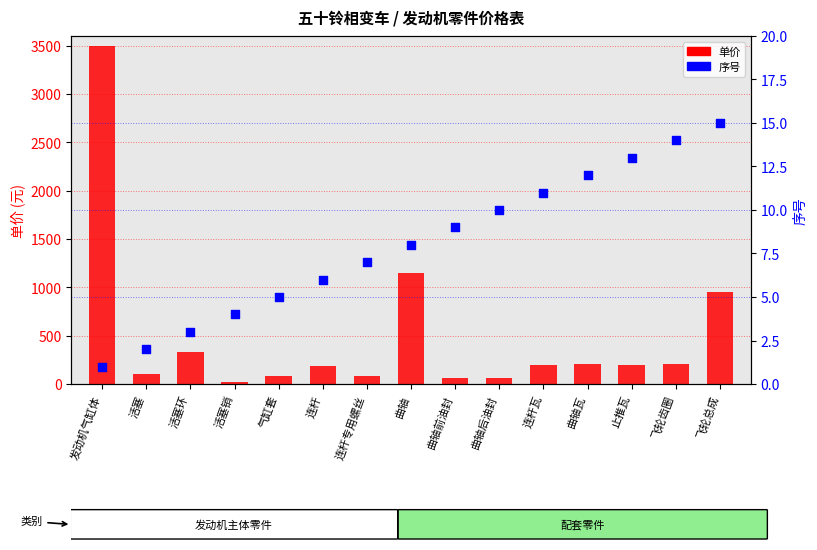

What is the total value across all series at 活塞?

102